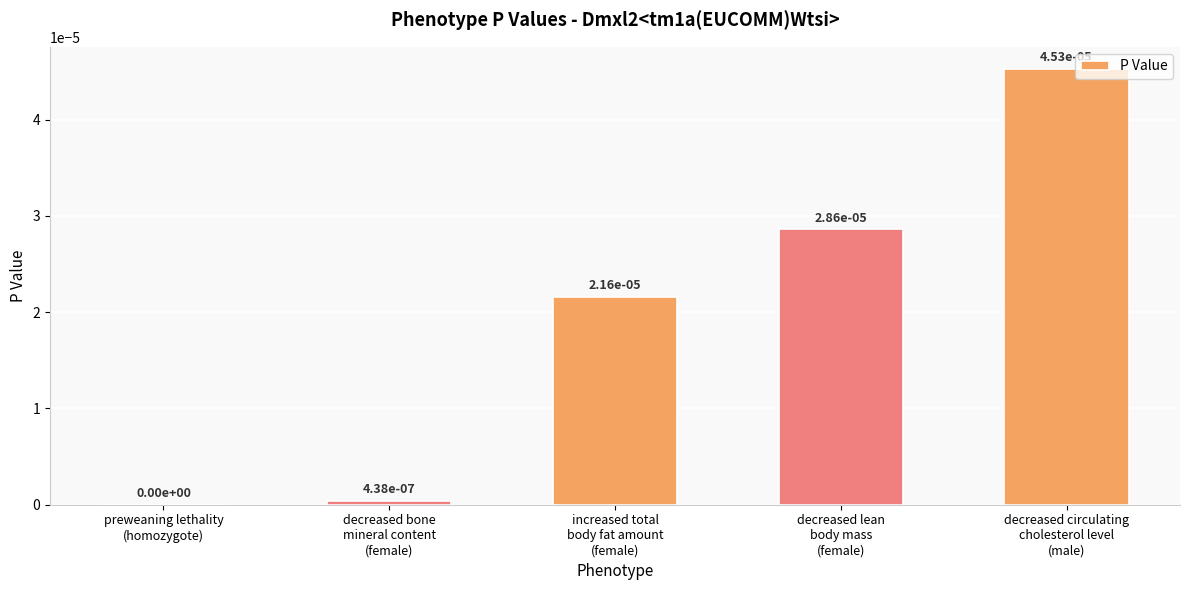

Which category has the highest value across all series?

decreased circulating
cholesterol level
(male)